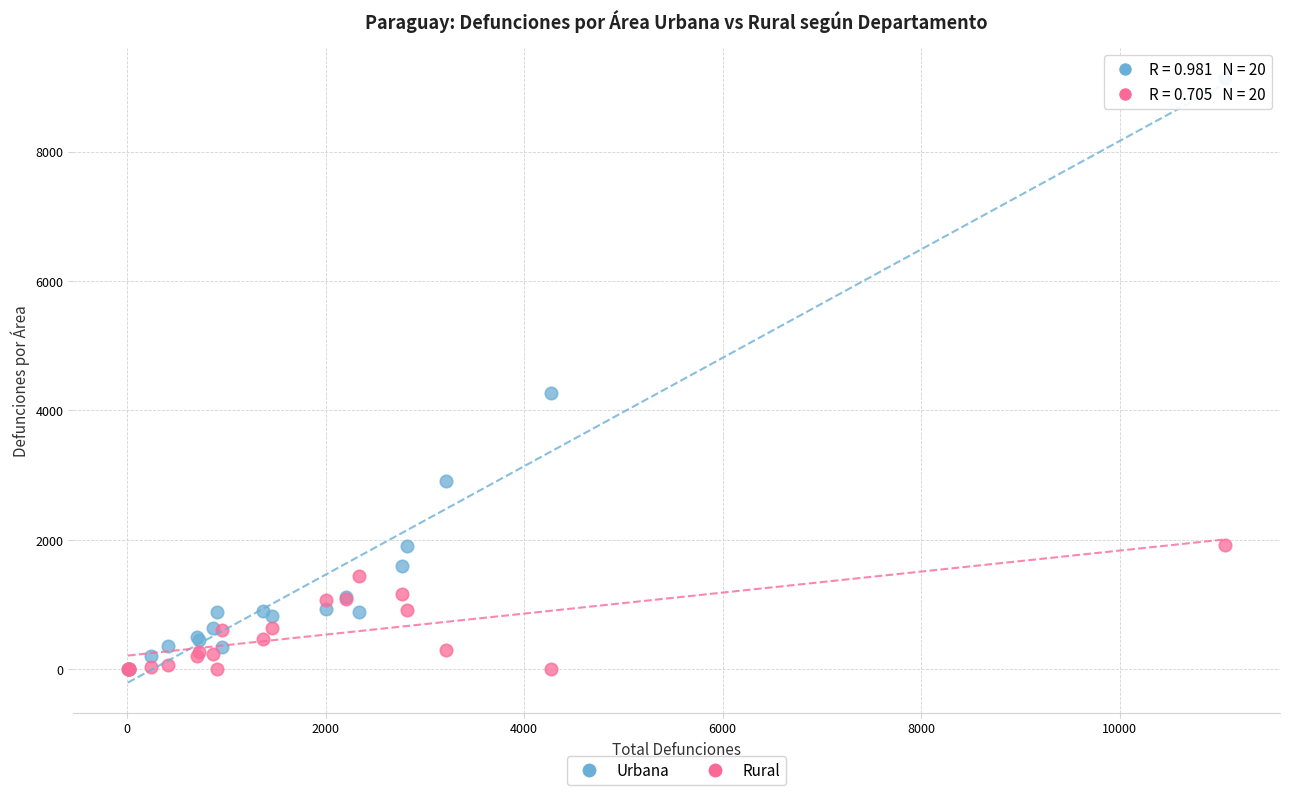

Across all series, what Y value is closest to 4569?

4266